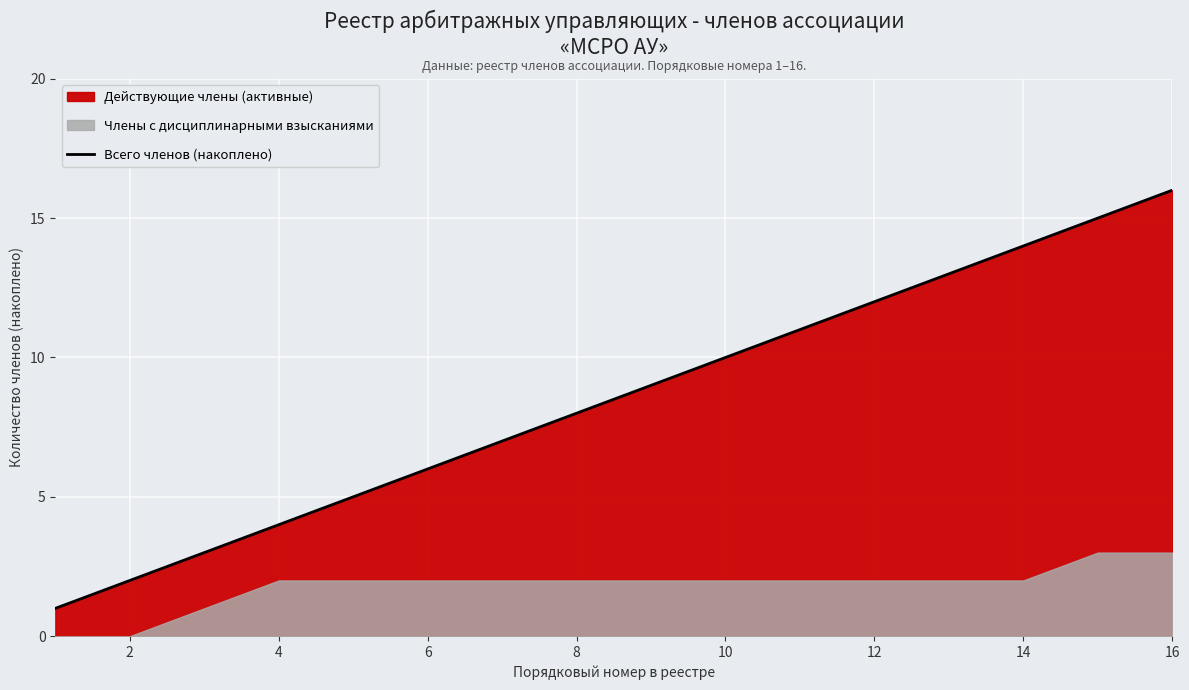

What is the greatest value displayed?

16